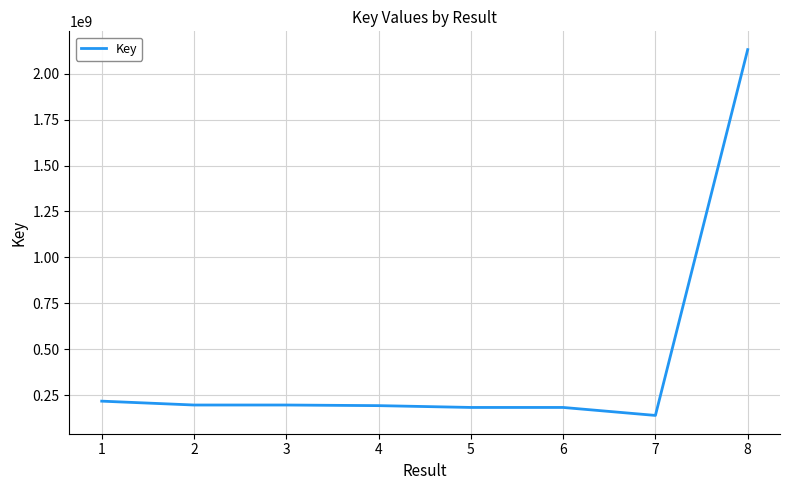

What is the sum of all values?

3445184052